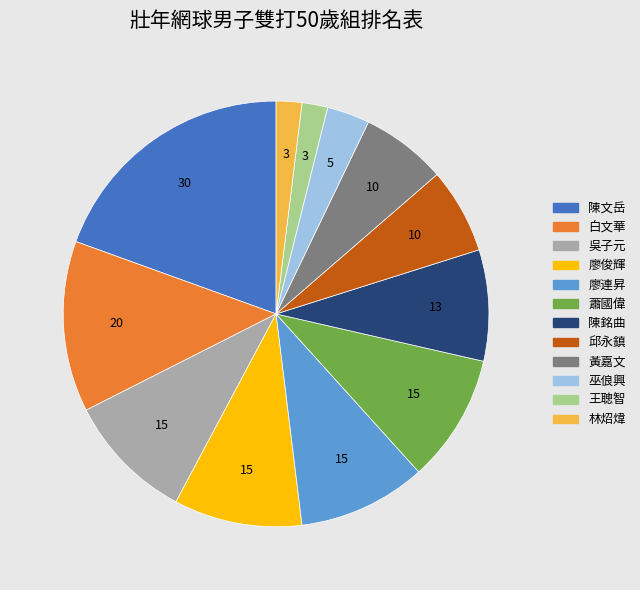

What is the ratio of the value at 邱永鎮 to the value at 巫俍興?

2.0